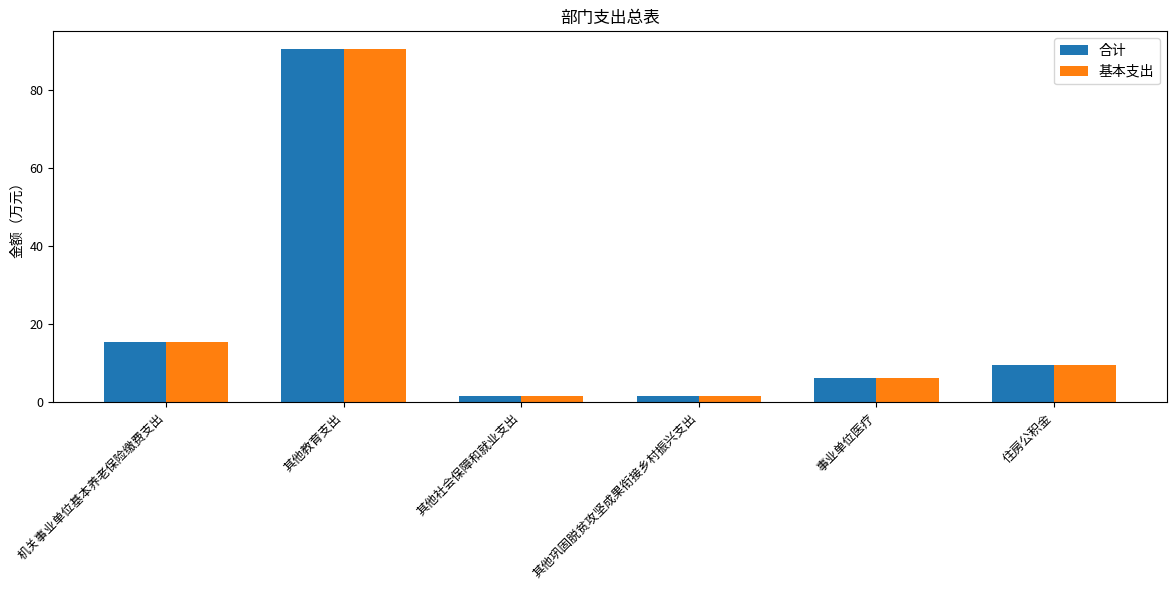

Count the number of data series in this chart.

2